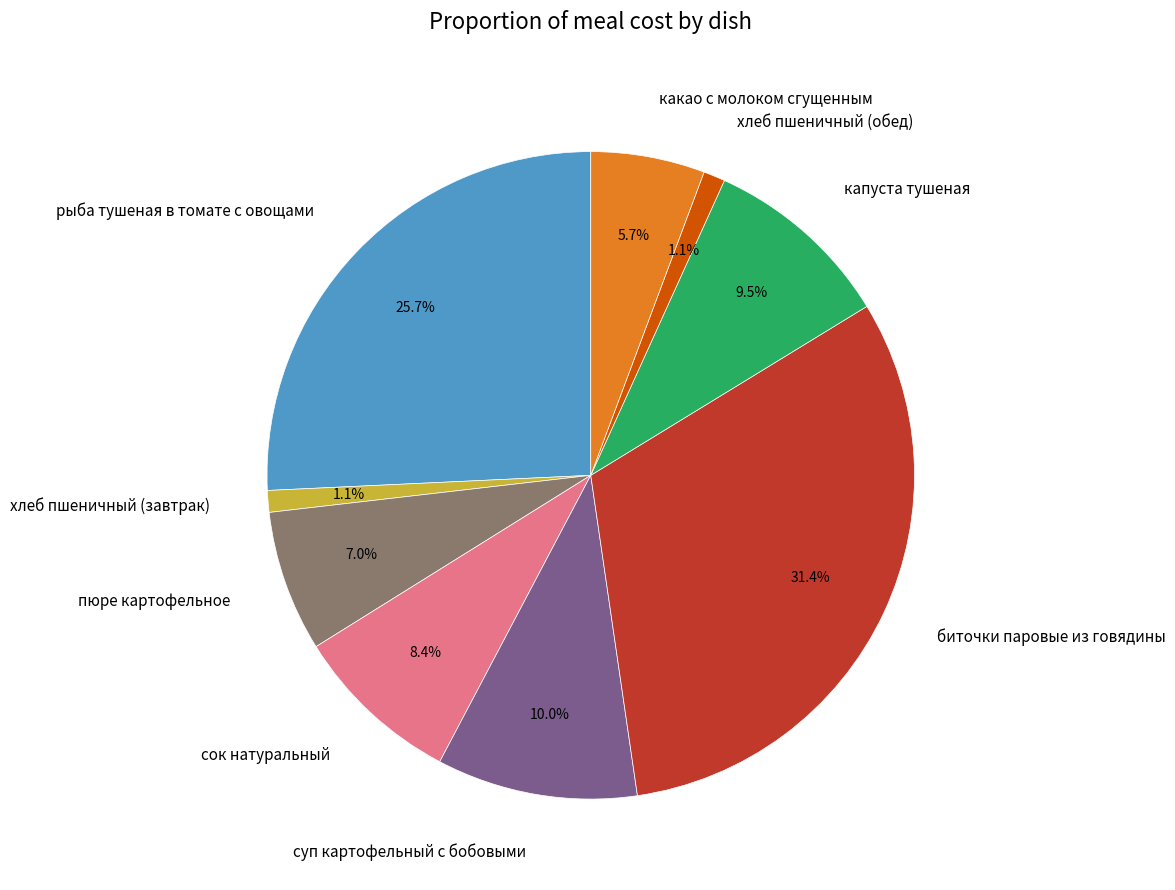

Does капуста тушеная represent more than half of the total?

No